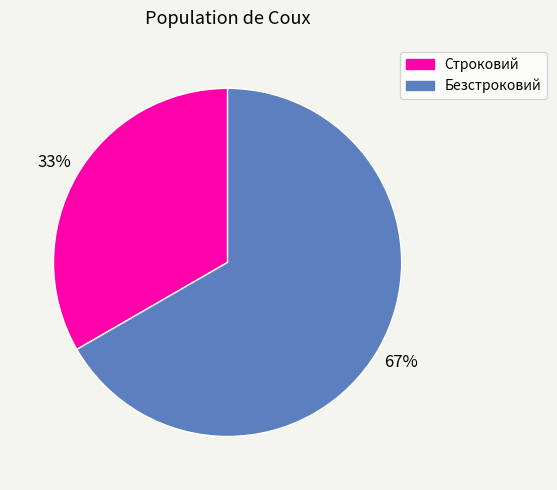

Is there a majority slice in this chart?

Yes